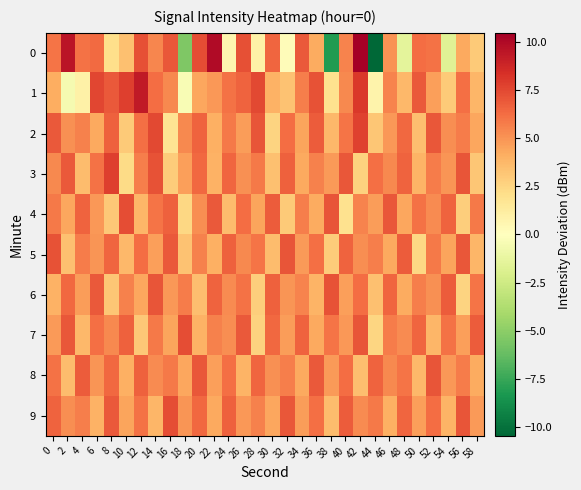

How many distinct data groups are displayed?

10